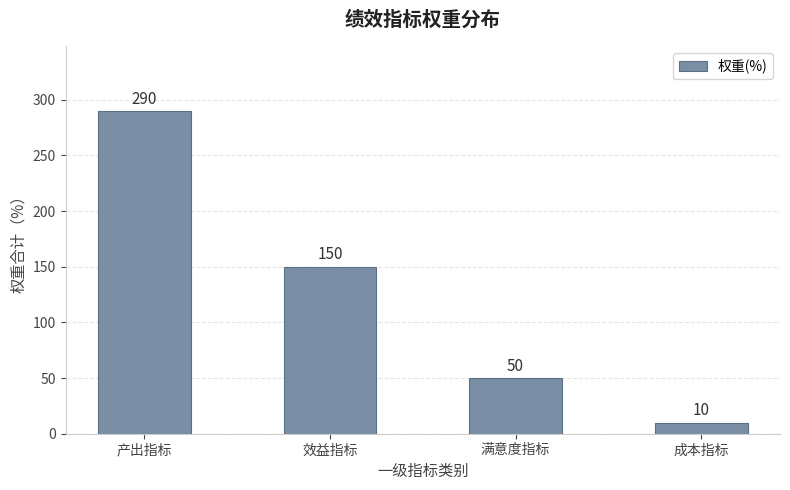

Which category has the highest value across all series?

产出指标